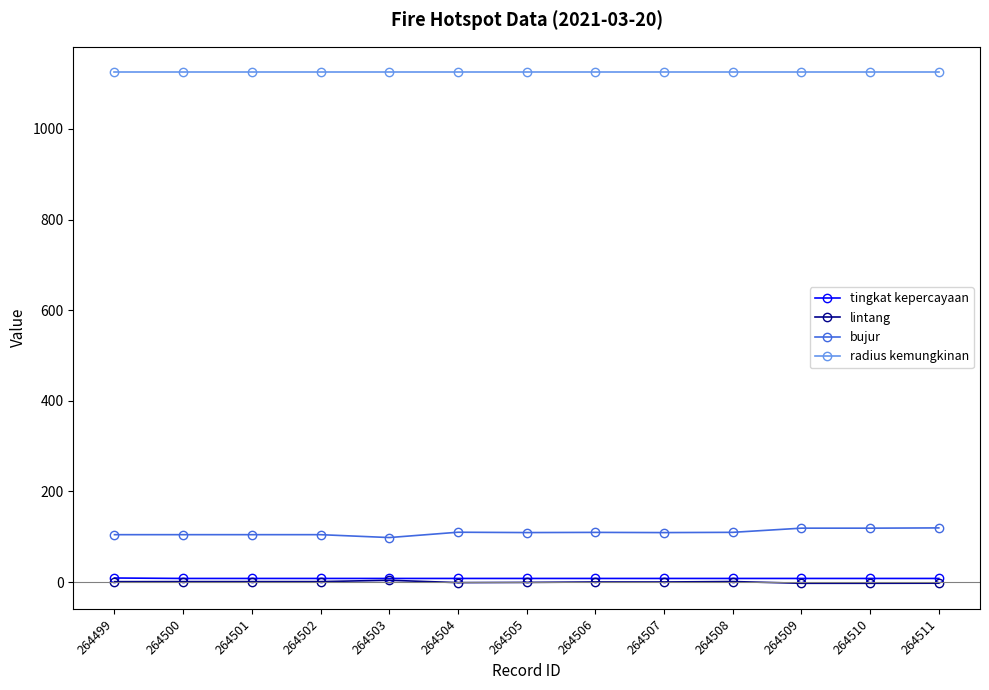

True or false: lintang has more than 1 points higher than both neighbors.

True